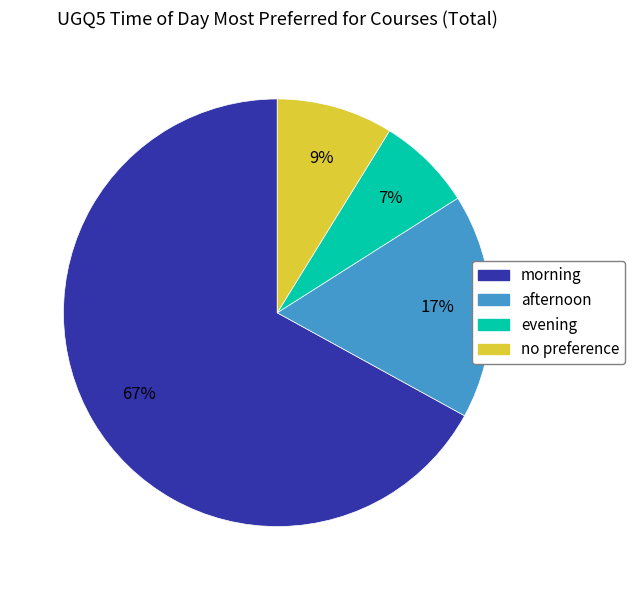

Count the number of slices in the pie.

4